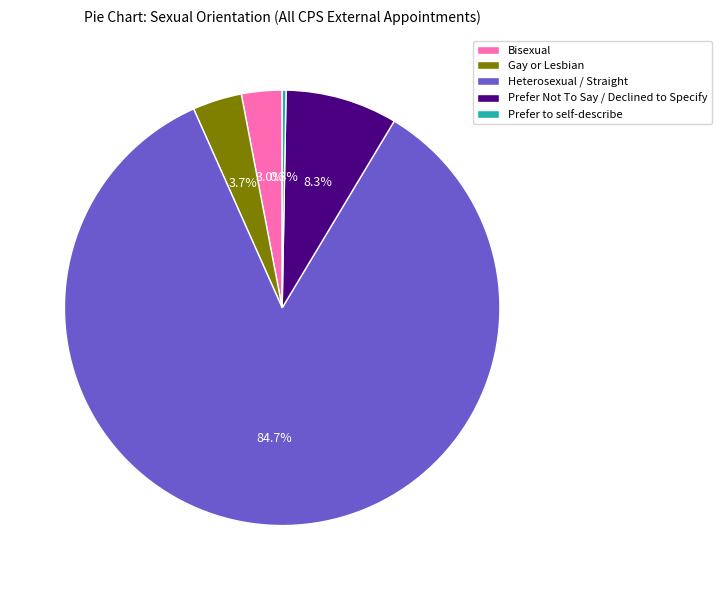

Does any single category account for the majority?

Yes